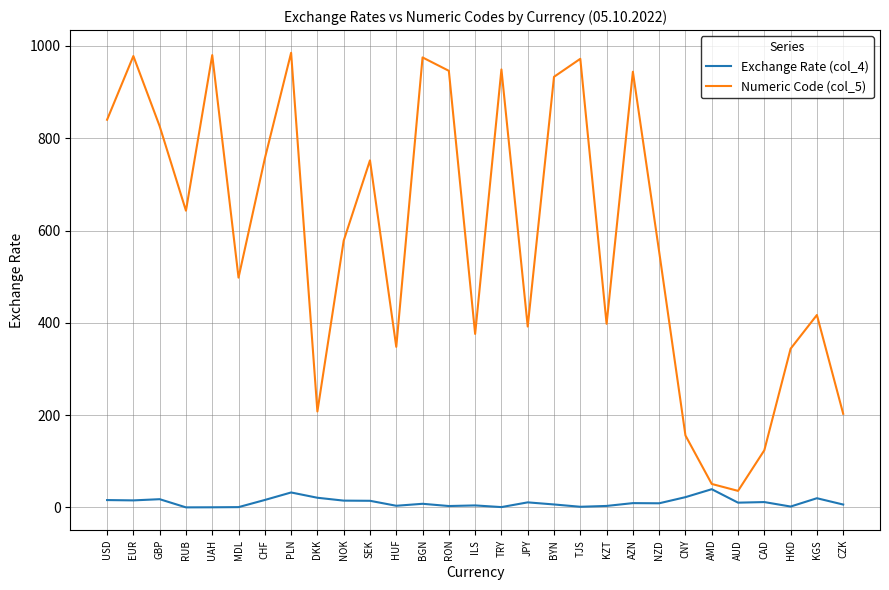

Rank the series by their average value, from lowest to highest.

Exchange Rate (col_4), Numeric Code (col_5)